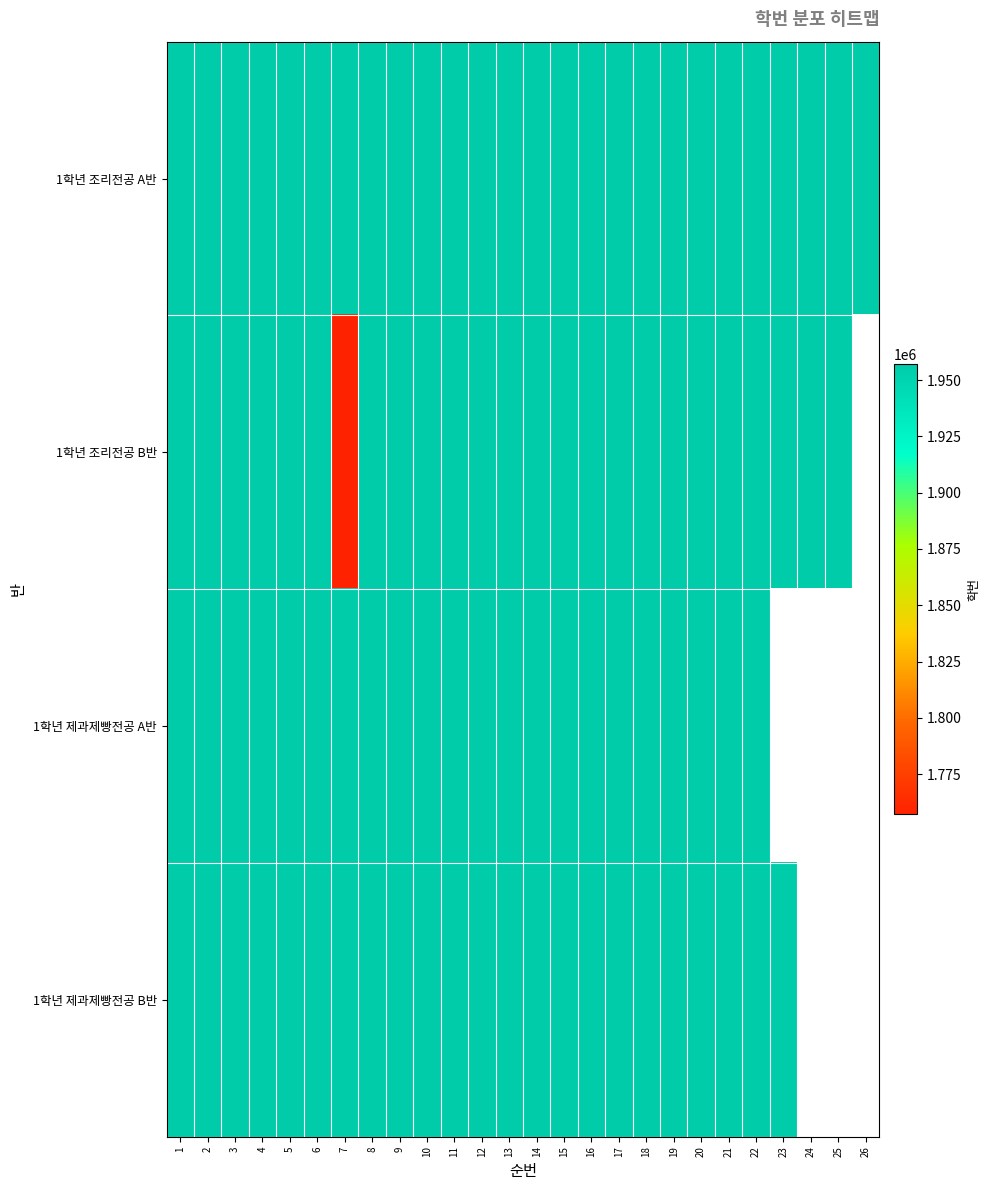

At how many categories does at least one series exceed 1878804?

26